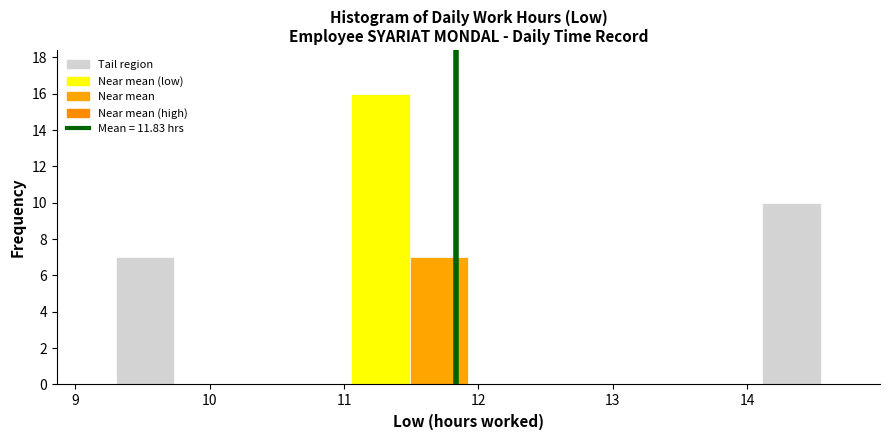

Reading left to right, transcribe this chart: for each bar, give the range it covers on the x-axis and its height. Neither the bar edges nor the heights are printed on the chart, so give them approximately, as read against the axes.

9.3 to 9.7: 7
9.7 to 10.2: 0
10.2 to 10.6: 0
10.6 to 11.1: 0
11.1 to 11.5: 16
11.5 to 11.9: 7
11.9 to 12.4: 0
12.4 to 12.8: 0
12.8 to 13.2: 0
13.2 to 13.7: 0
13.7 to 14.1: 0
14.1 to 14.6: 10